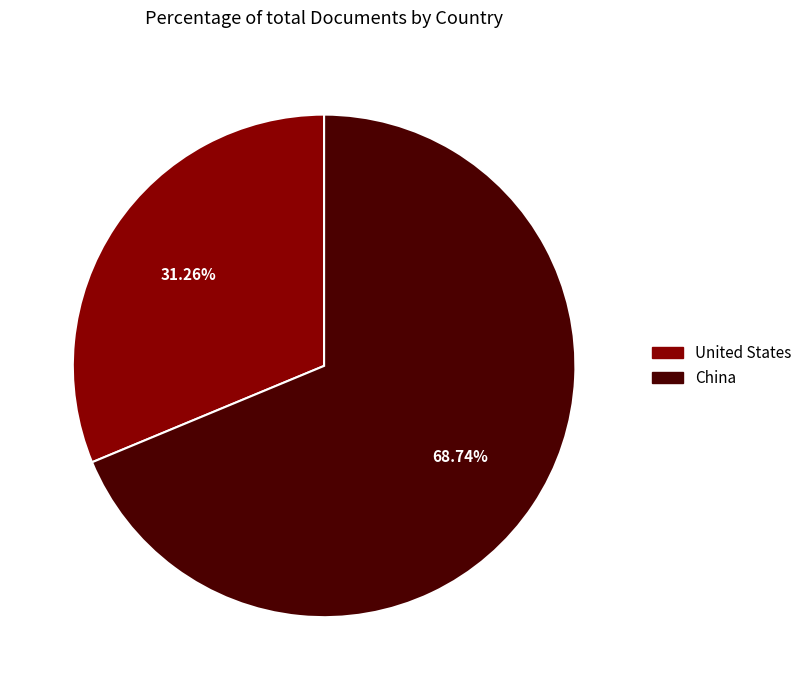

Which slice represents more than half of the pie?

China